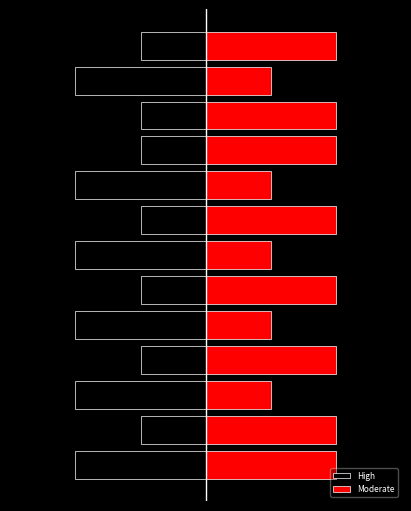

Rank the series at 4 from lowest to highest value.

High, Moderate